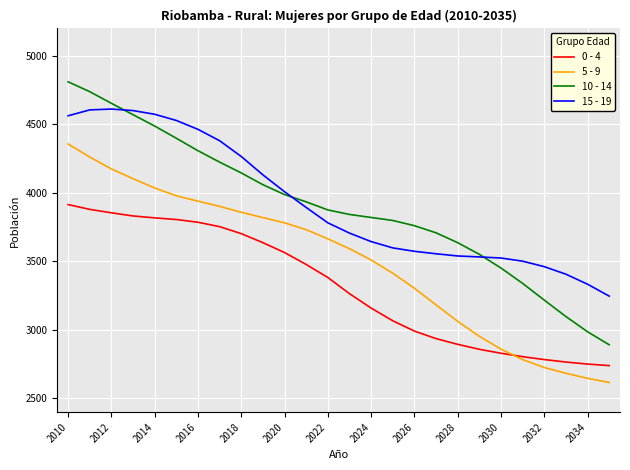

Which series has the widest spread of values?

10 - 14